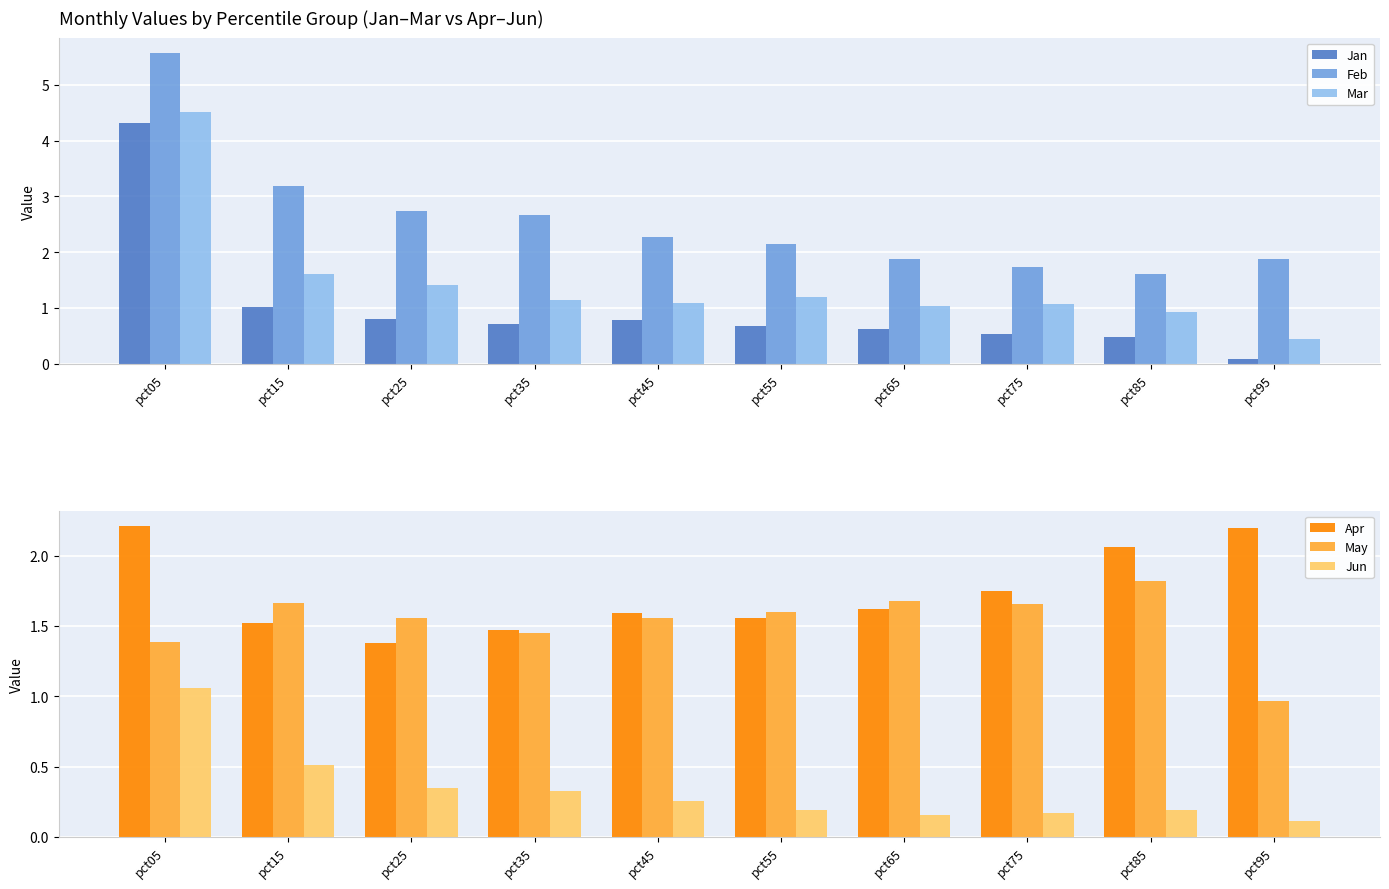

What is the difference between the maximum and minimum values in the Mar series?

4.1